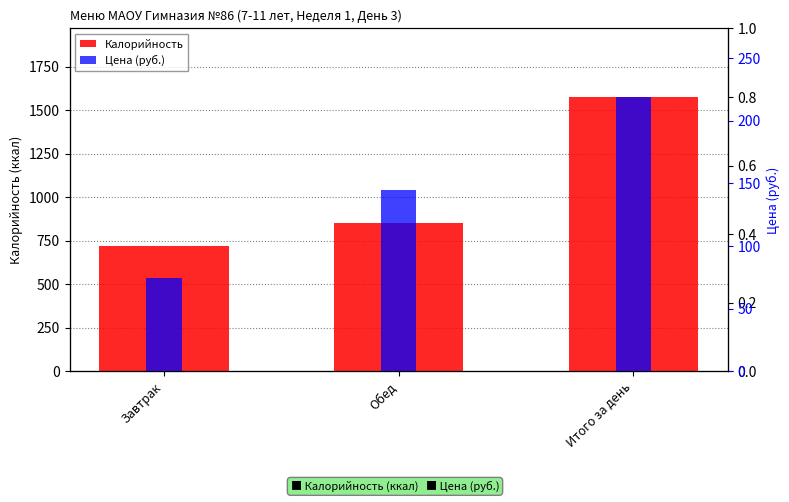

What is the sum of all Цена (руб.) values?

437.8